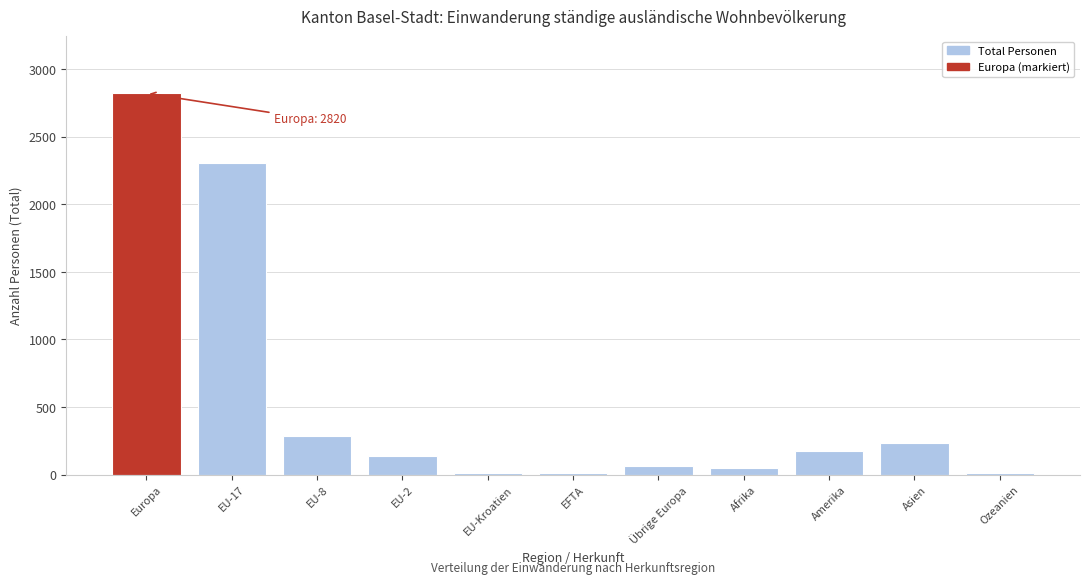

What is the label of the 8th bar from the left?

Afrika